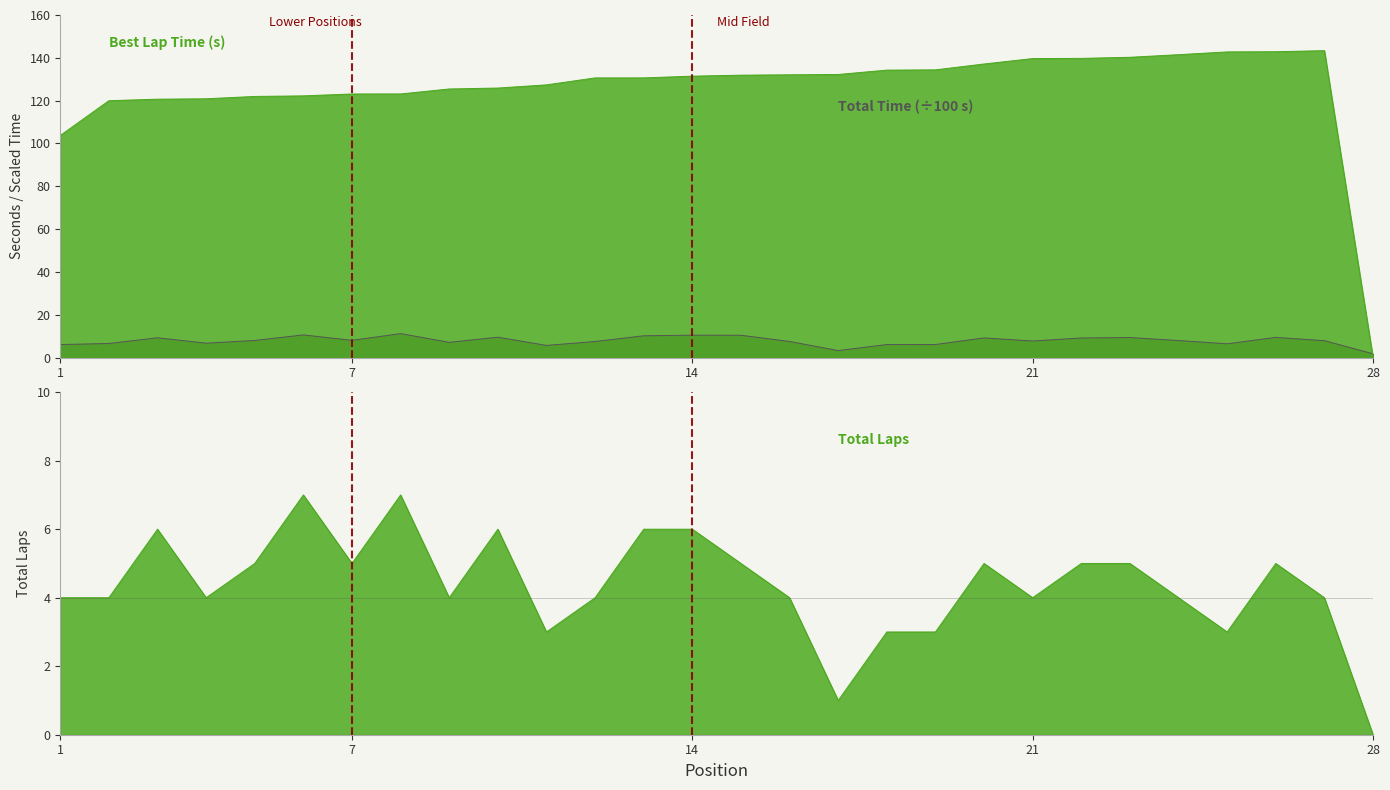

List the series in order of their peak value, lowest first.

Total Laps, Total Time, Best Lap time